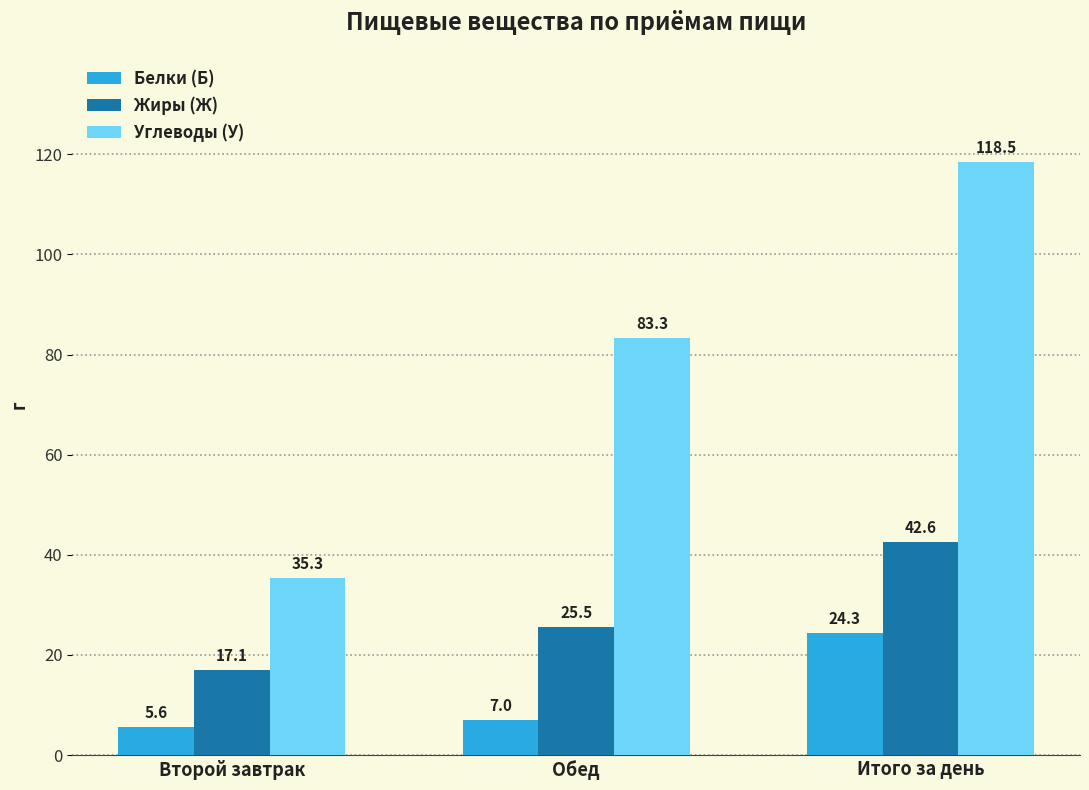

What is the label of the 2nd bar from the right?

Обед